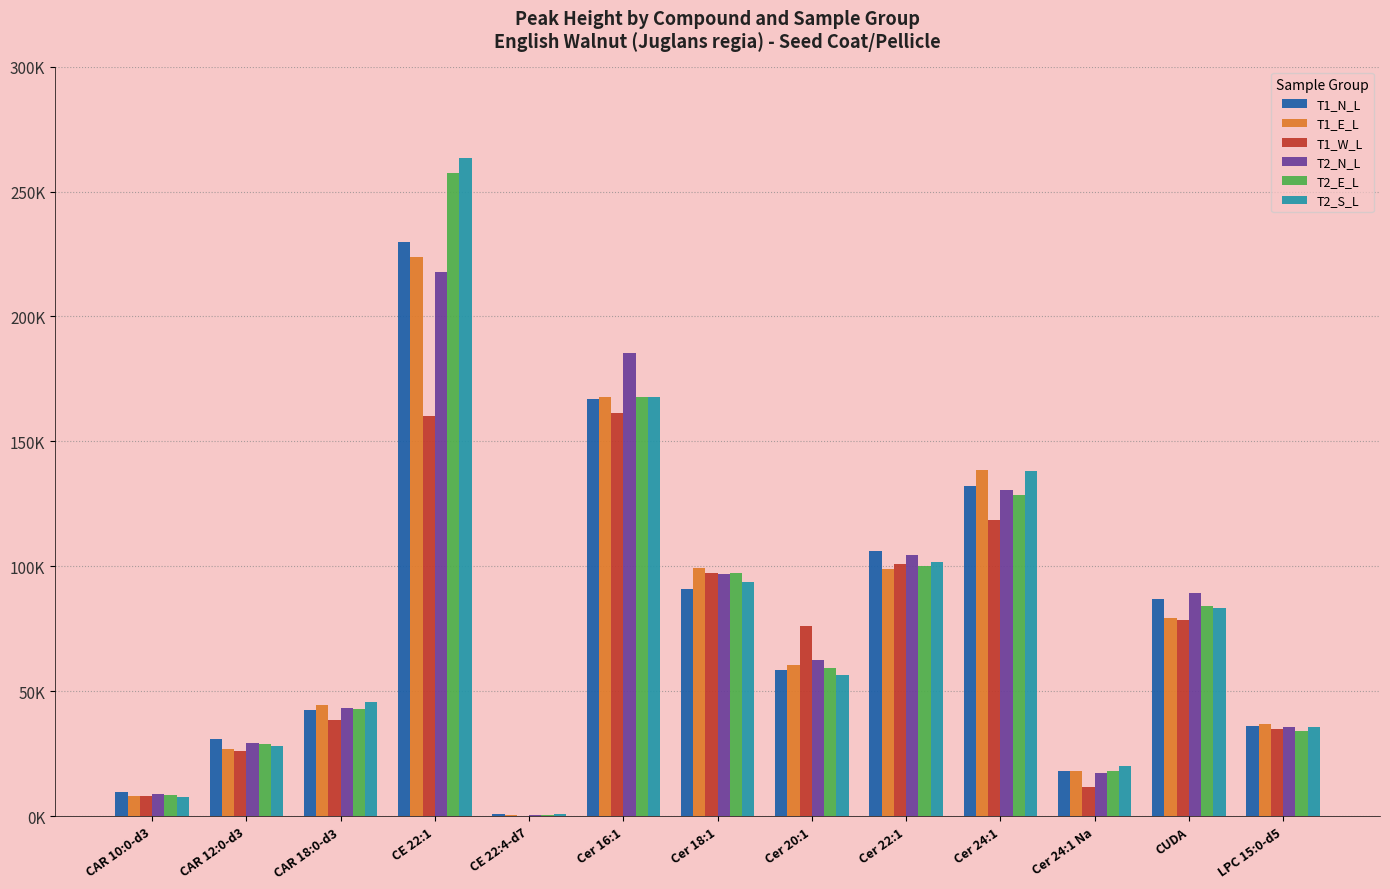

What is the sum of the T1_W_L values at CAR 18:0-d3 and Cer 18:1?

136134